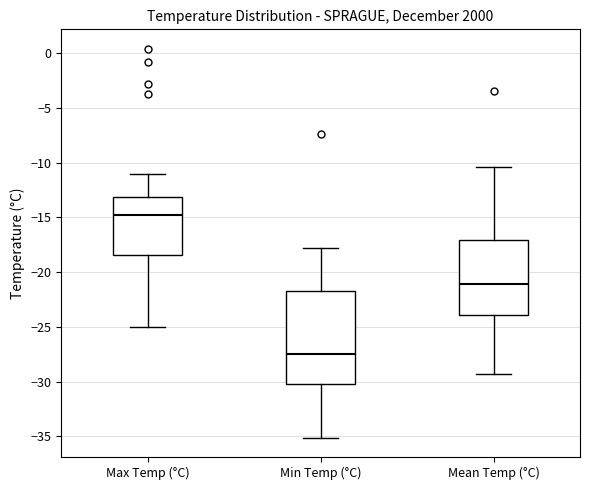

Reading left to right, transcribe this box plot: for each box, give where its median line is, the range the box spans, and where its two whiskers end, as read against the y-axis. The values are not printed on the chart, so give them approximately, as read against the axis.

Max Temp (°C): median -15.0, box -18.5 to -13.0, whiskers -25.0 to -11.0
Min Temp (°C): median -27.5, box -30.0 to -21.5, whiskers -35.0 to -18.0
Mean Temp (°C): median -21.0, box -24.0 to -17.0, whiskers -29.5 to -10.5